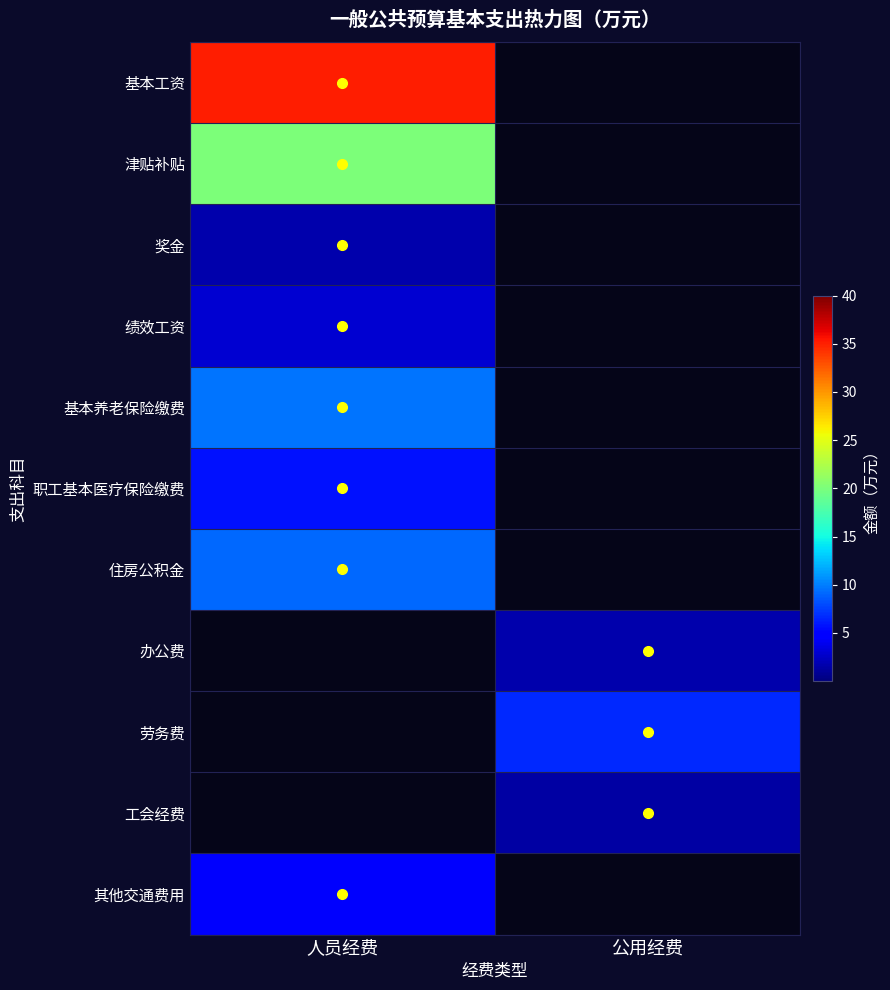

How many data points in 绩效工资 are above 2?

1